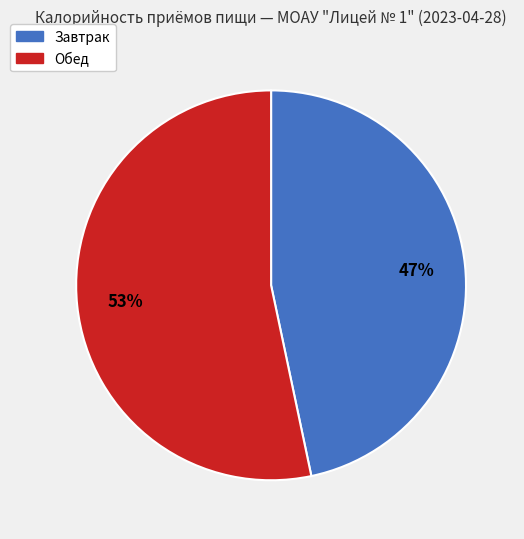

Approximately how many times larger is the value at Завтрак compared to Обед?

0.9